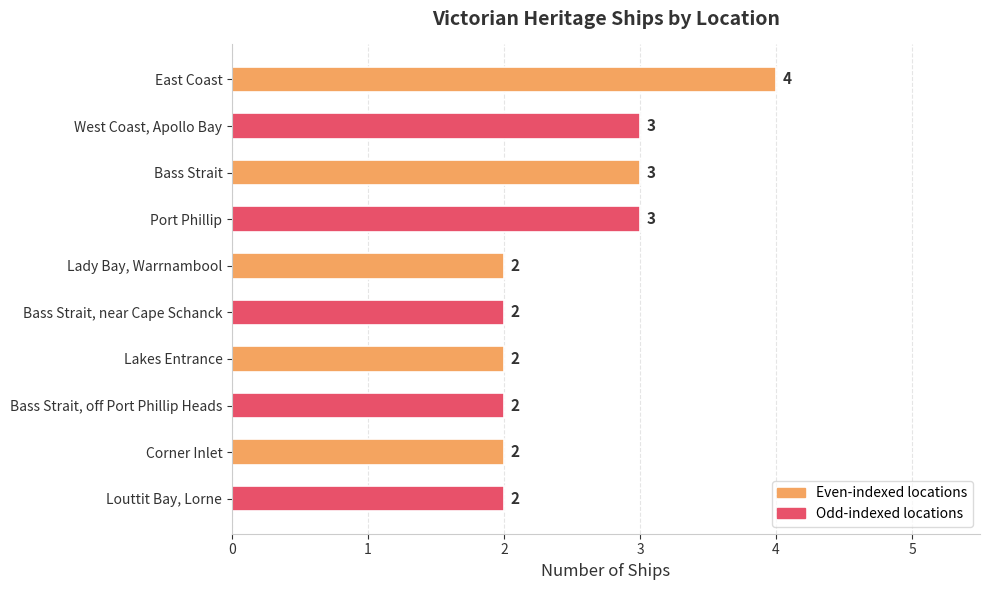

How many series are shown in this chart?

1